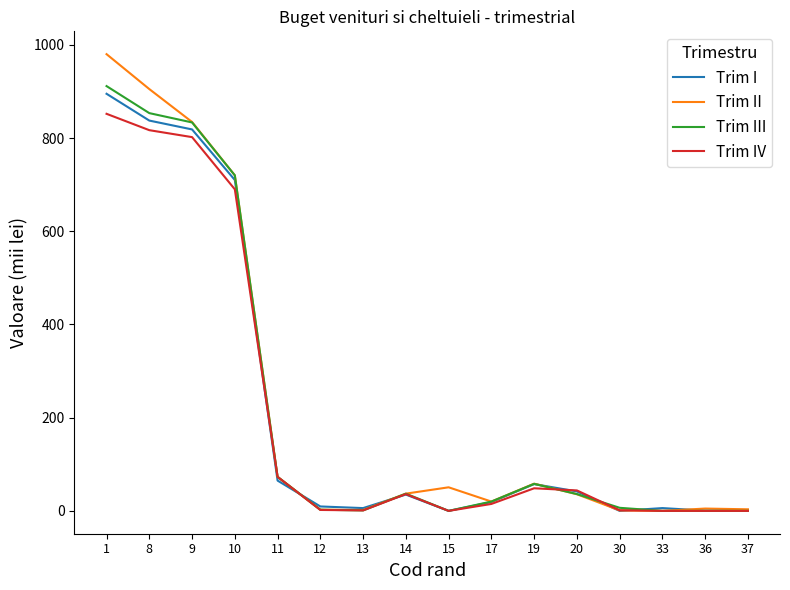

Which series ends up on top after the final intersection of Trim I and Trim III?

Trim I